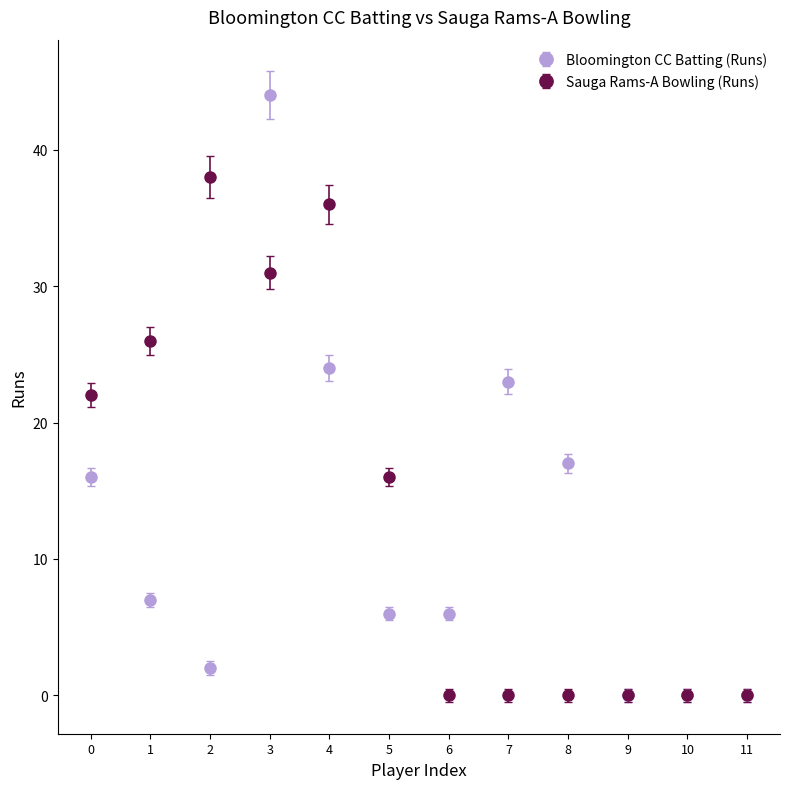

What is the difference between the second highest and minimum values in the Sauga Rams-A Bowling (Runs) series?

36